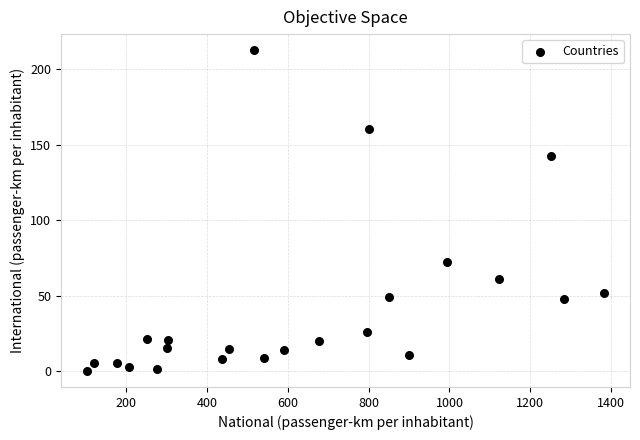

What Y value in the scatter plot is closest to 106?

72.3